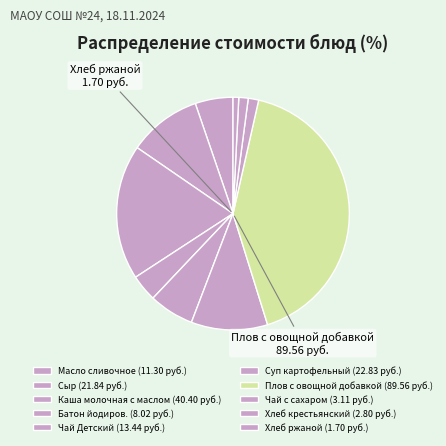

Is there a majority slice in this chart?

No